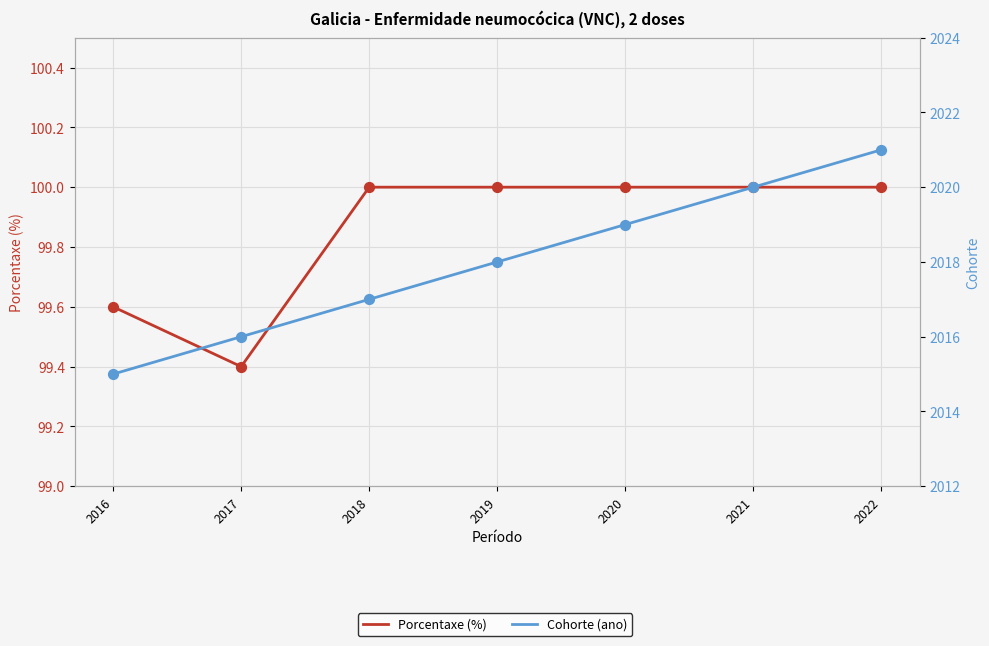

Which series reaches the minimum Y coordinate?

Porcentaxe (%)